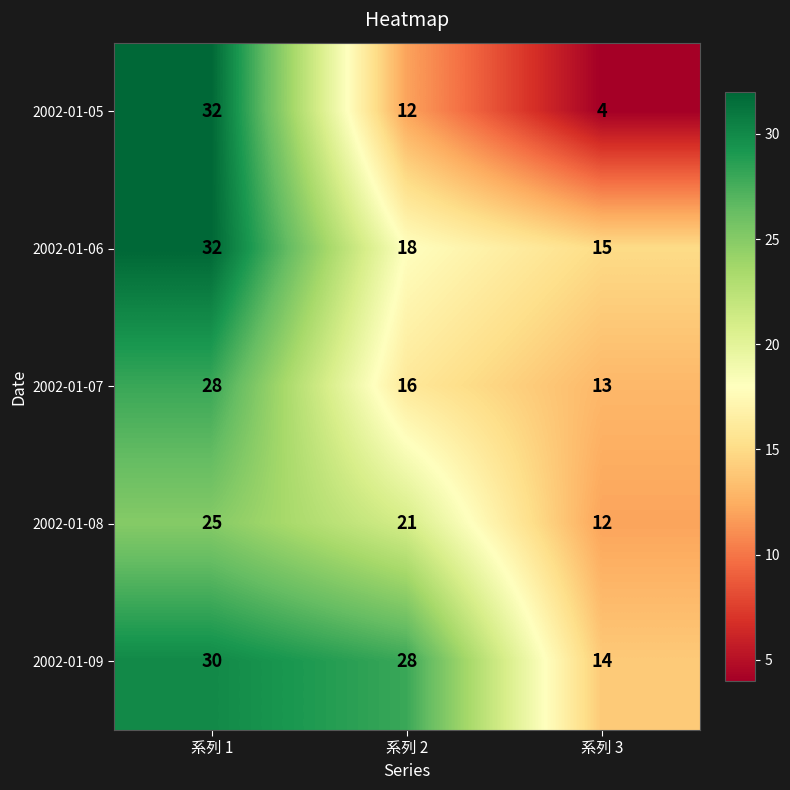

At which label does 2002-01-05 first exceed 12?

系列 1